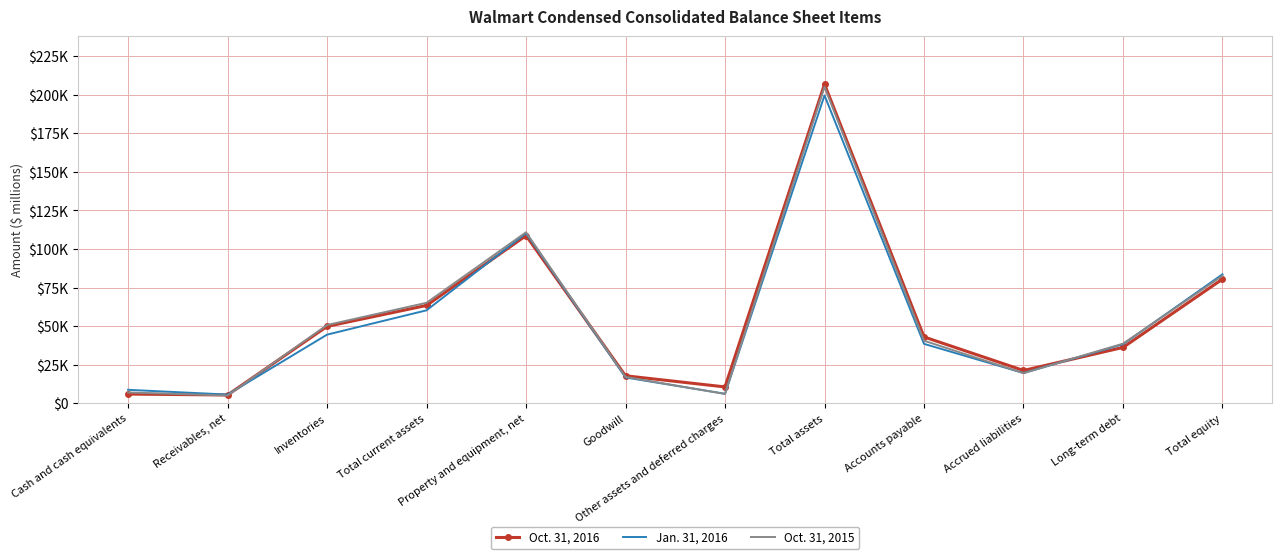

Between Total assets and Long-term debt, which series saw the biggest shift?

Oct. 31, 2016